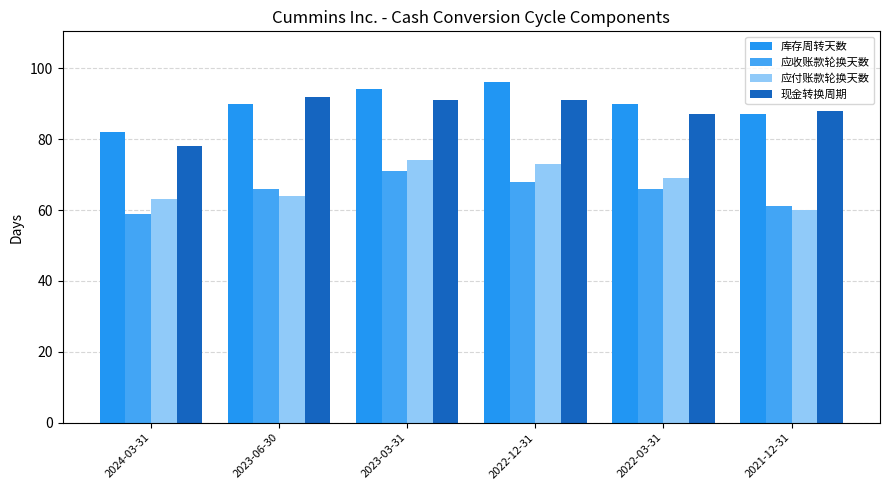

What position from the left is 2022-03-31?

5